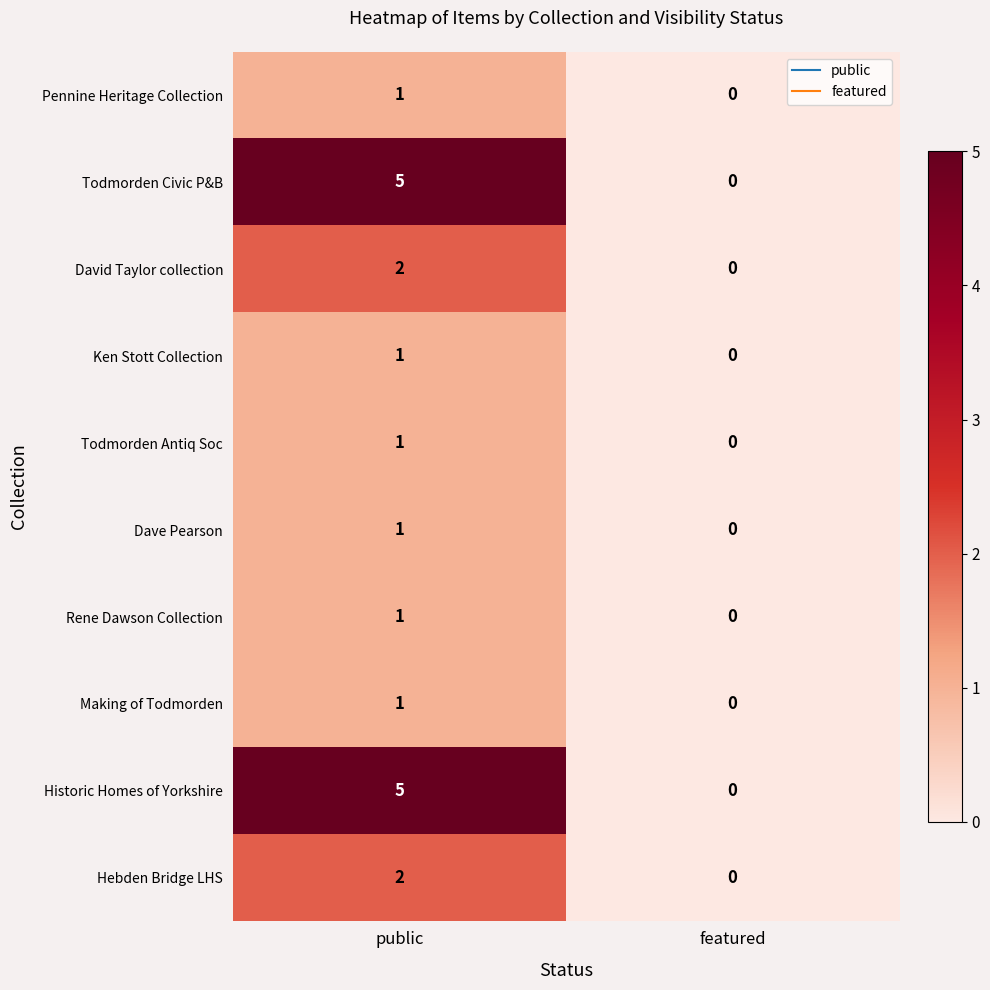

At which label is Dave Pearson closest to 0?

featured